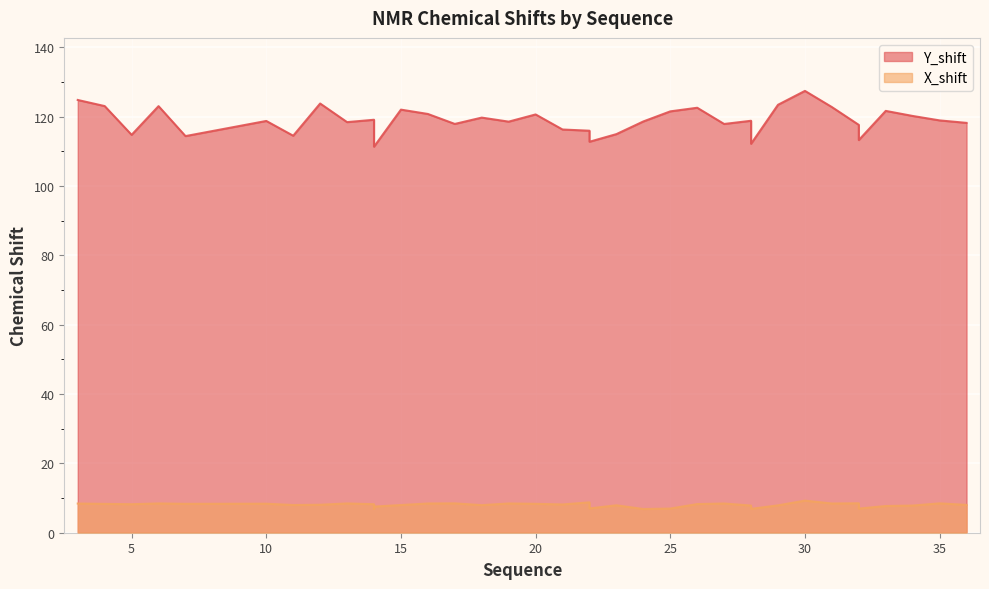

In X_shift, how many points are higher than both neighbors (excluding endpoints)?

11